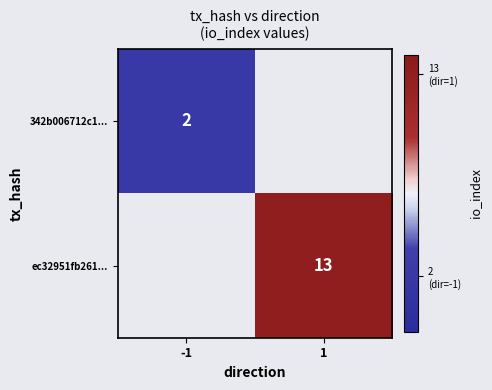

The value of ec32951fb261... at 1 is 20. True or false?

False